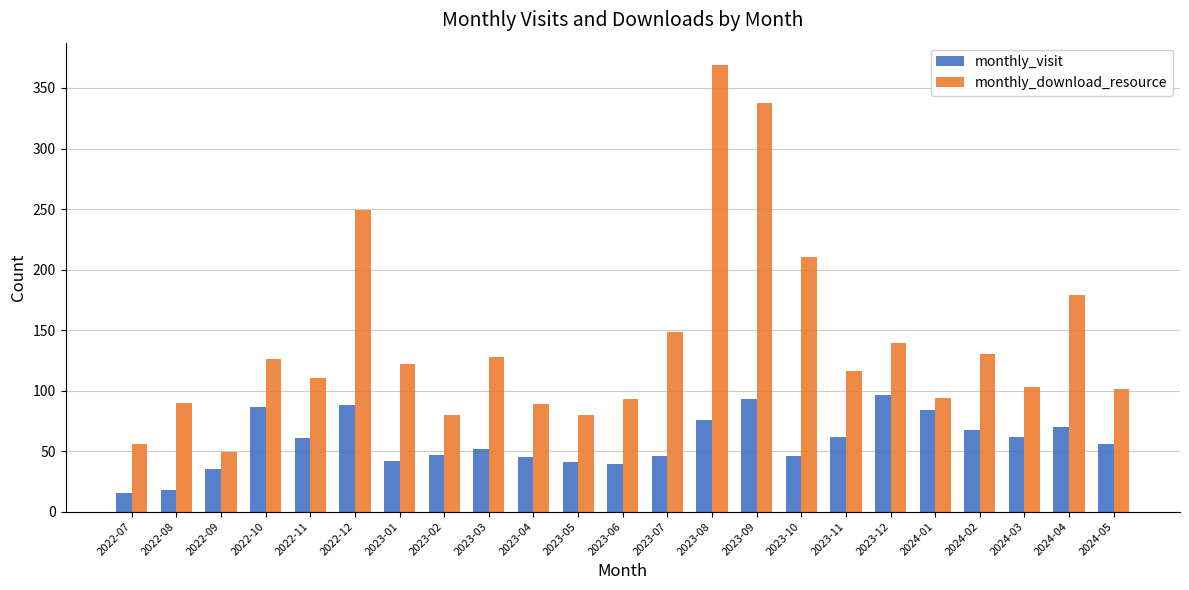

What is the value of the monthly_visit bar at the 13th from the left?

46